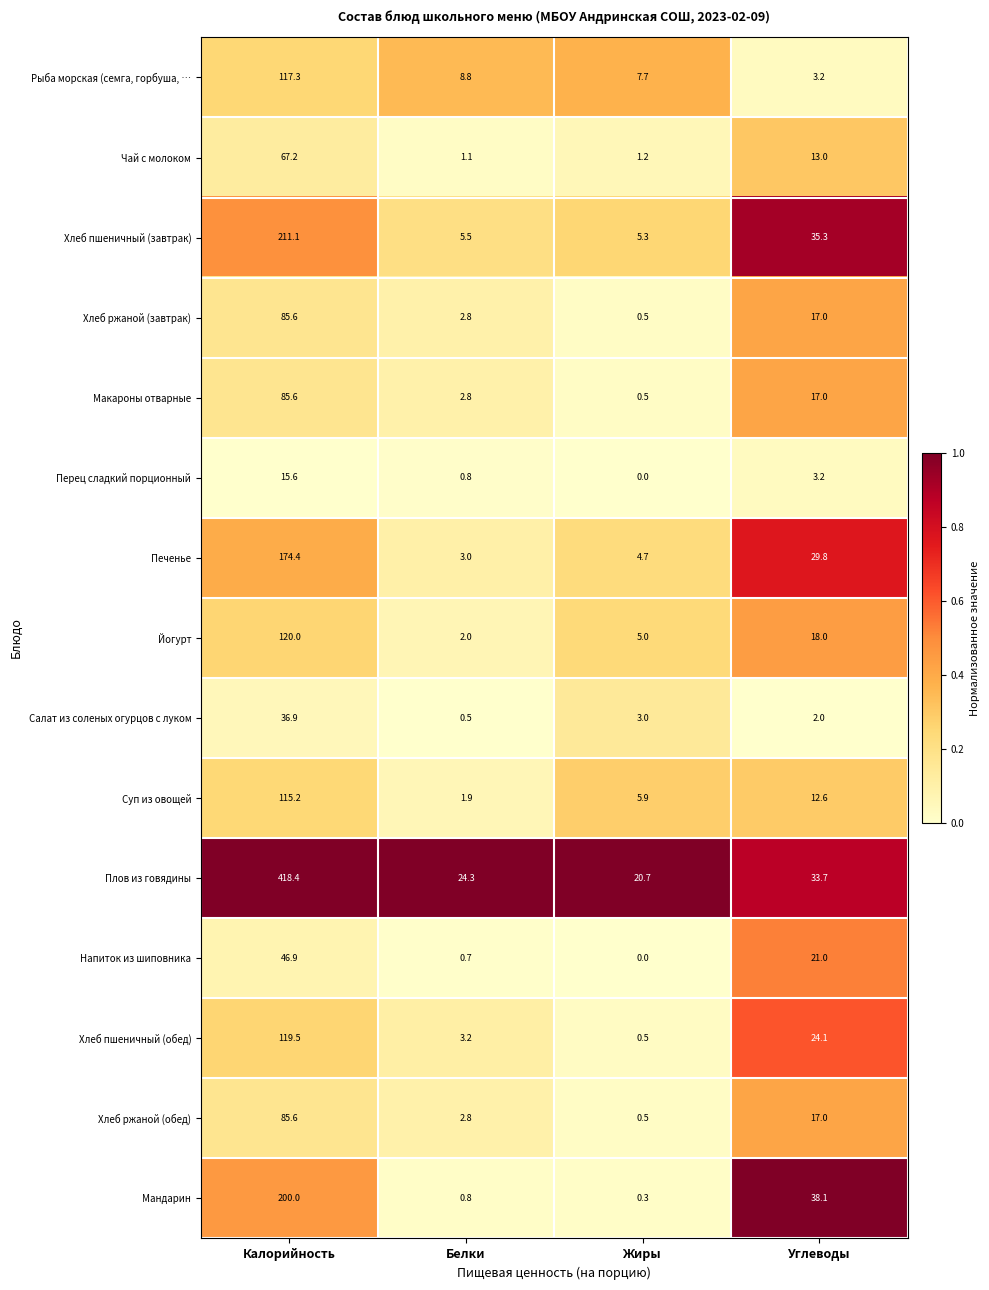

What is the approximate value of Хлеб ржаной (завтрак) at Белки?

2.8